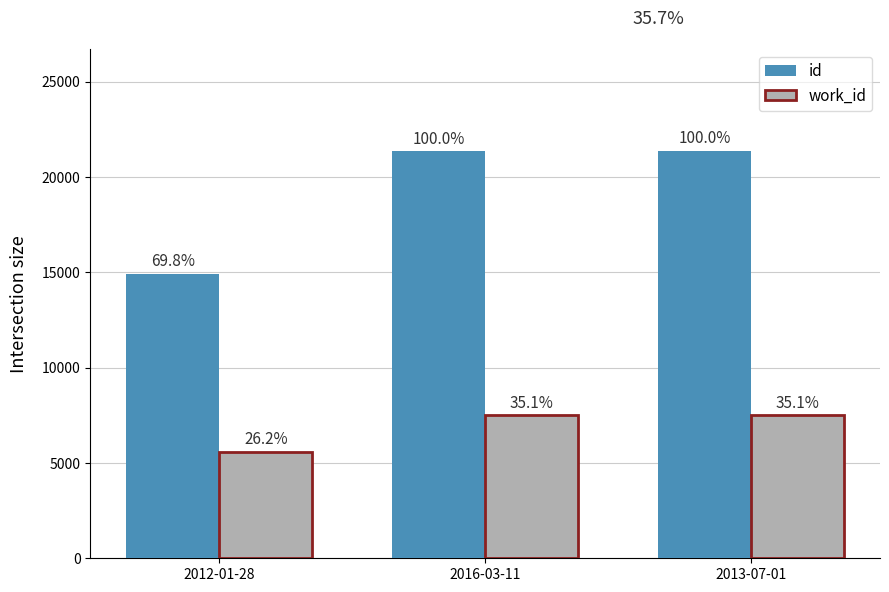

How many bars are there in each group?

2